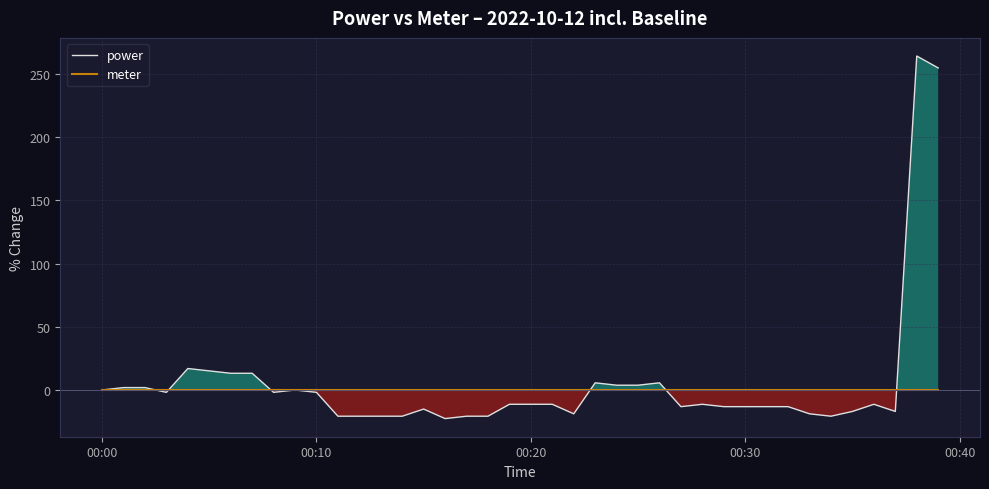

What is the highest value of the power series?

264.2